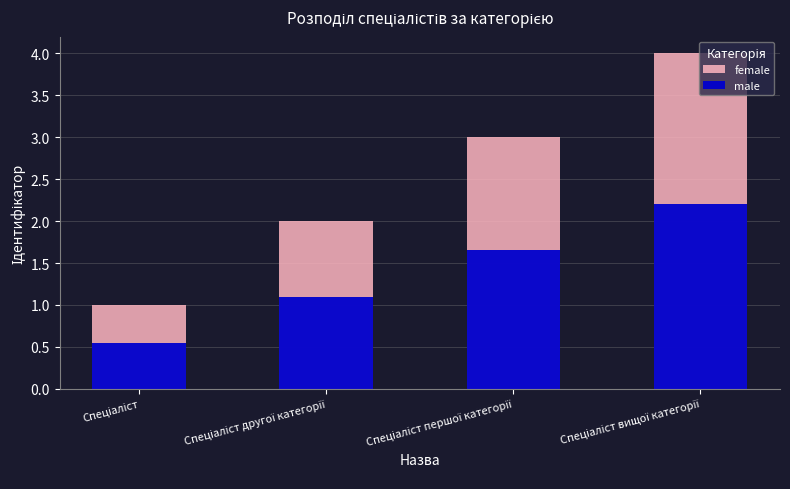

Reading right to left, list all the values displayed in this chart.

female: 4.0	3.0	2.0	1.0
male: 2.2	1.7	1.1	0.6